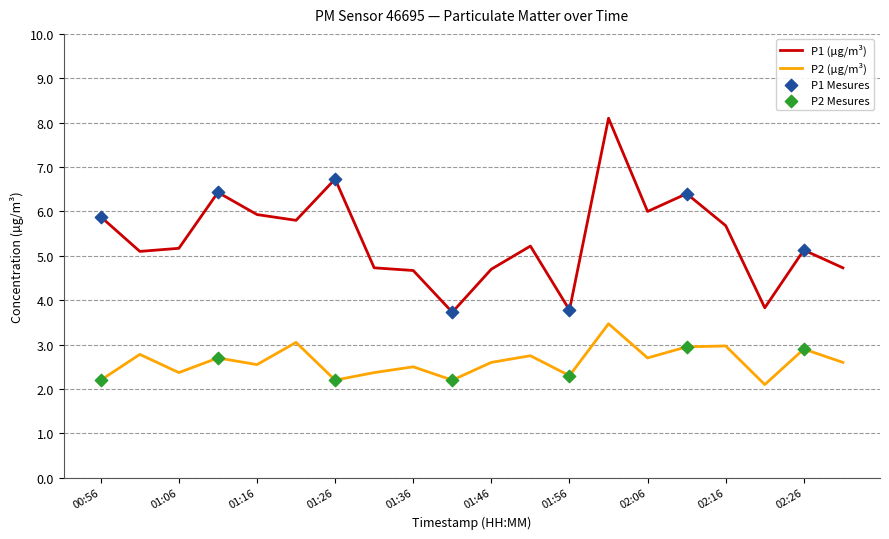

Which series has the largest total across all categories?

P1 (µg/m³)